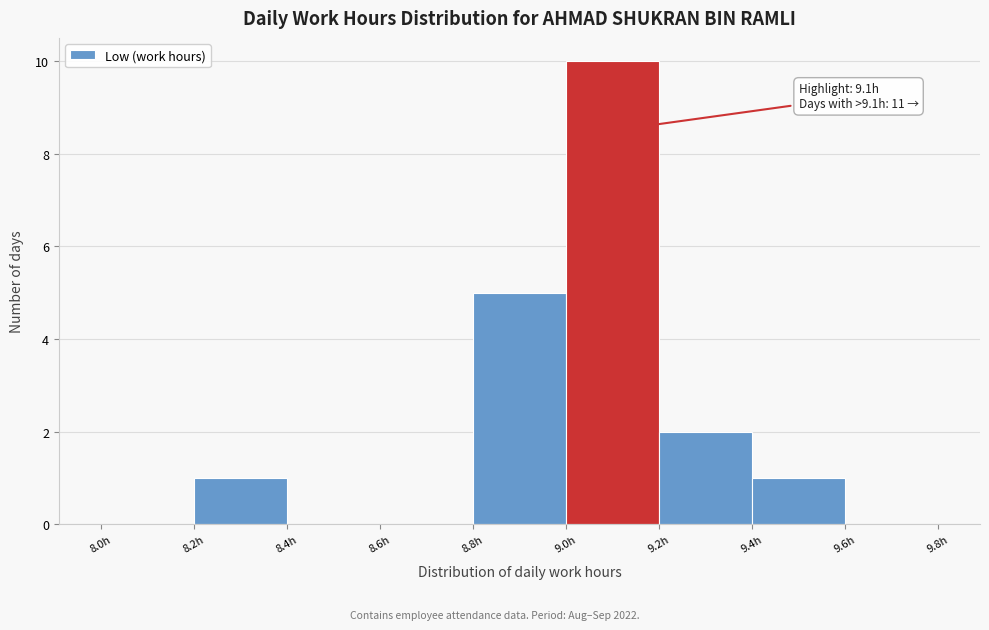

Over which range of the x-axis is the bar tallest?

9.0 to 9.2